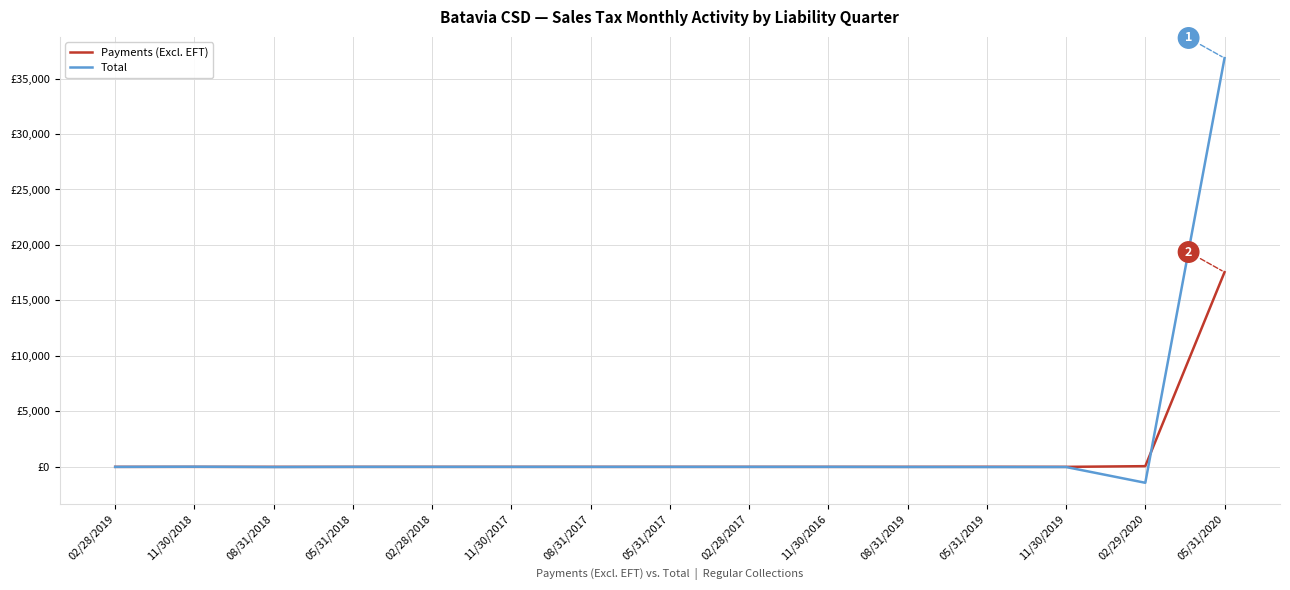

Where do Total and Payments (Excl. EFT) first cross each other?

02/28/2019 and 11/30/2018